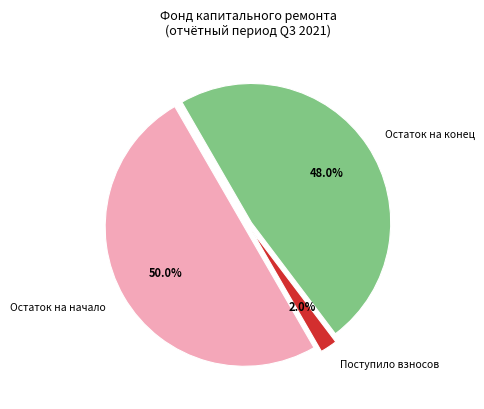

What percentage is NOT represented by Остаток на конец?

52.0%